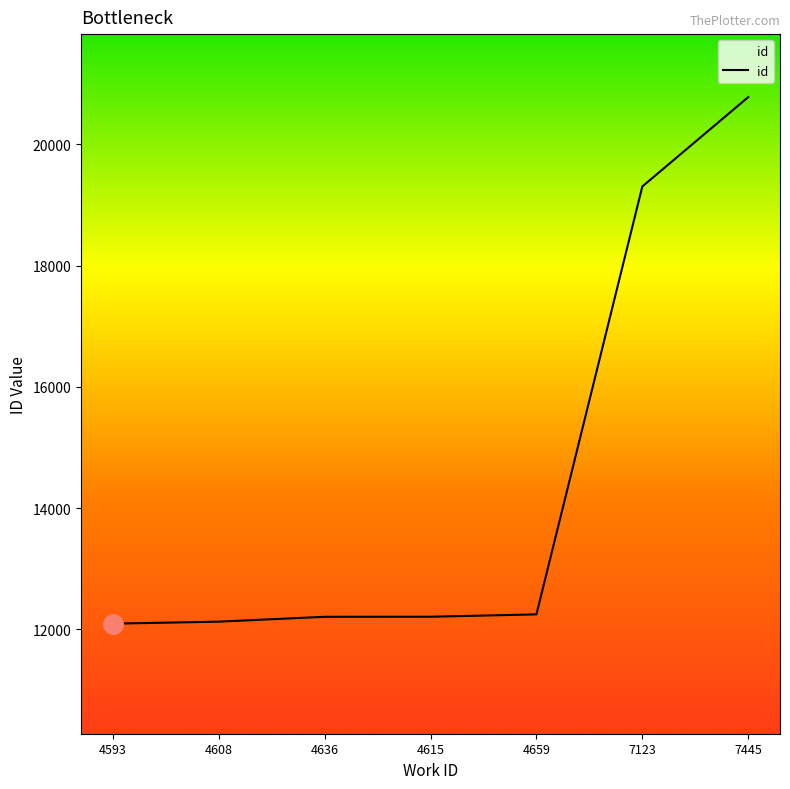

Is it true that the value at 4593 is 12096?

True